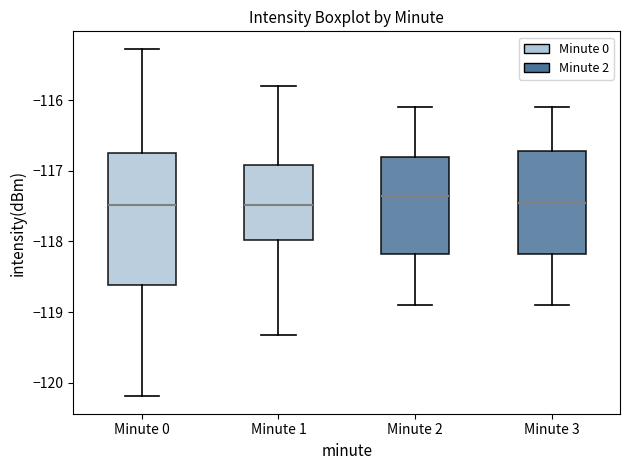

Which box's median line is the highest?

Minute 2